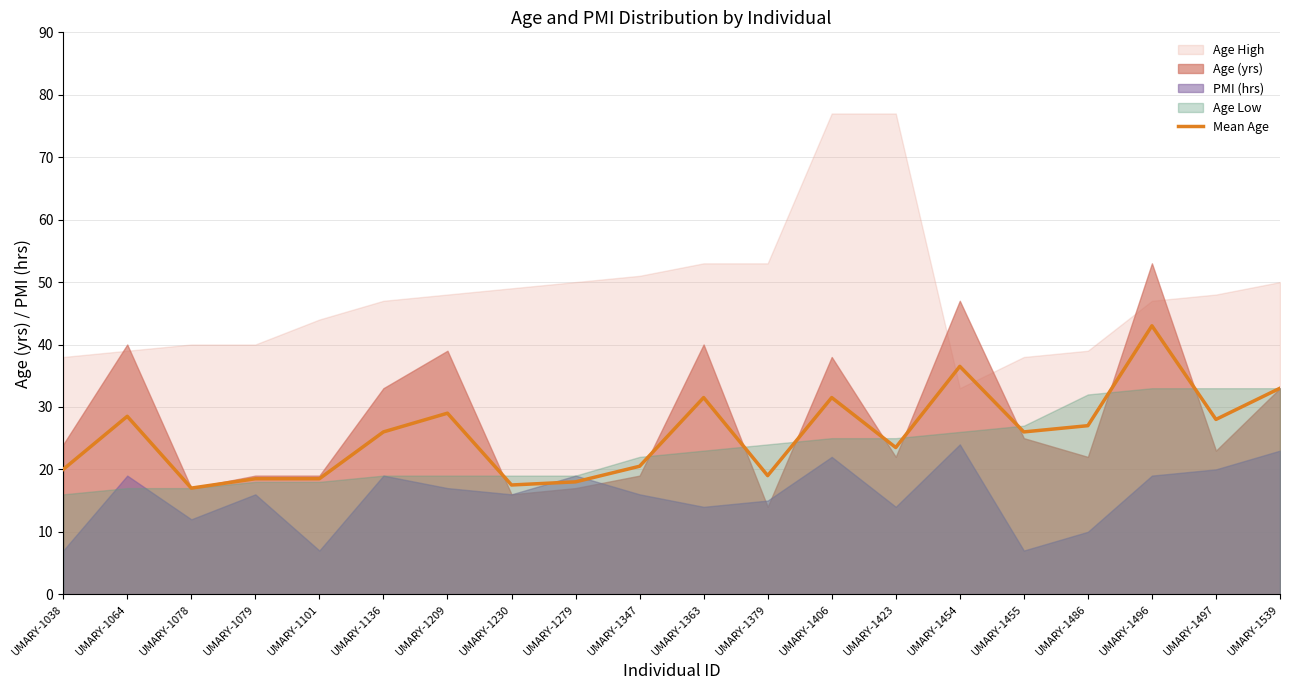

Which label corresponds to the smallest value in the chart?

UMARY-1078